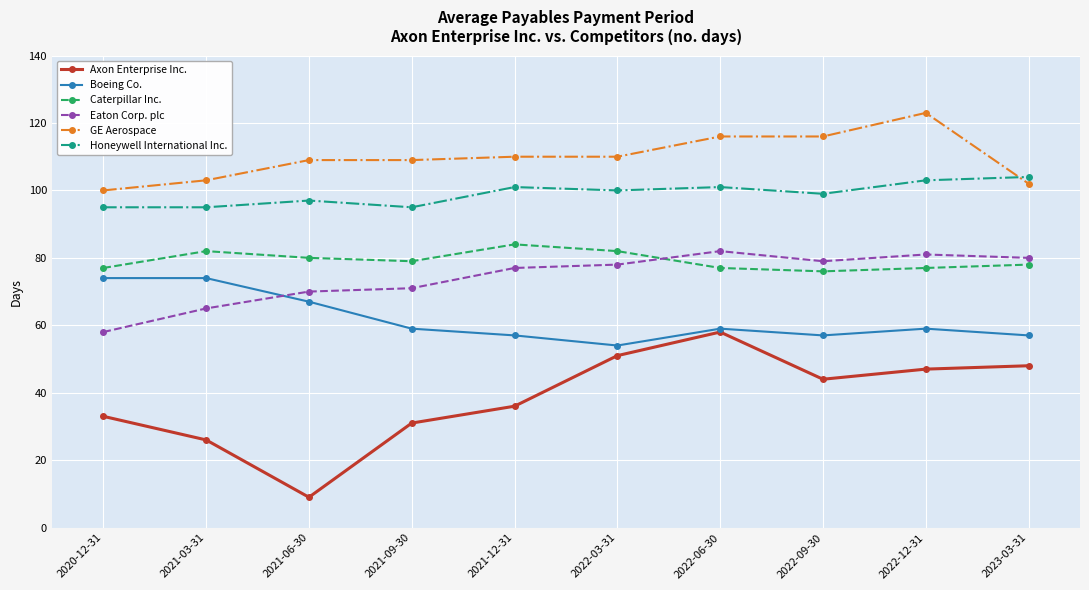

Count the Boeing Co. values in the range 57 to 67.

7